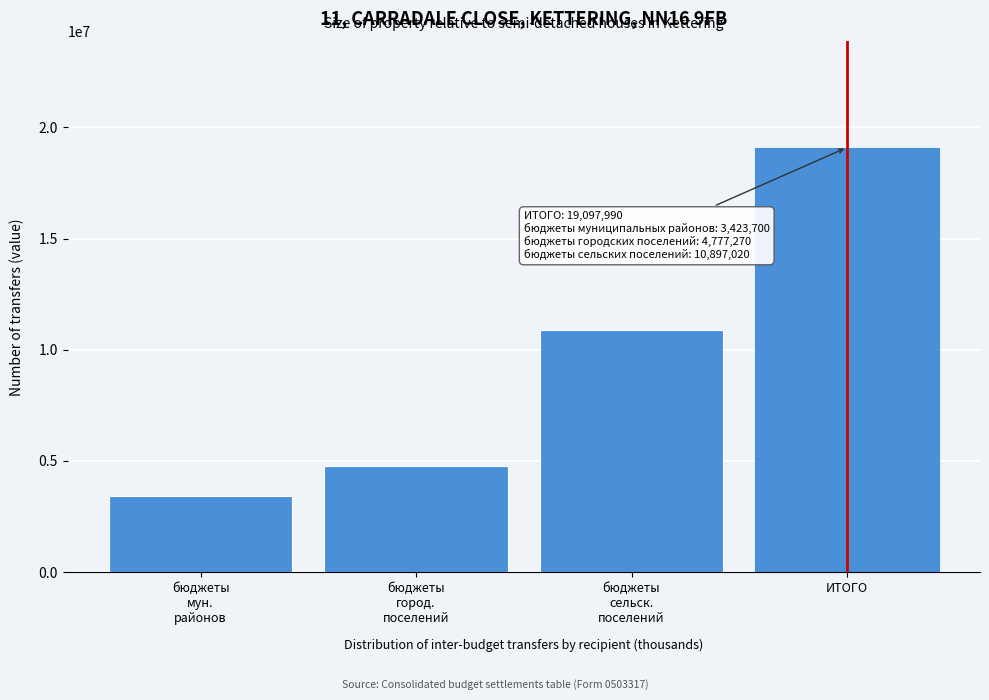

Reading left to right, extract all data points from this chart.

3423700	4777270	10897020	19097990